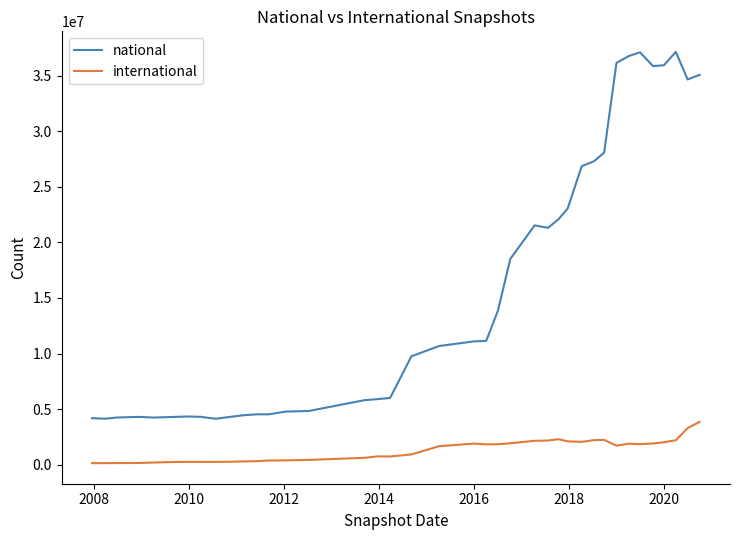

What is the sum of all national values?

621629121